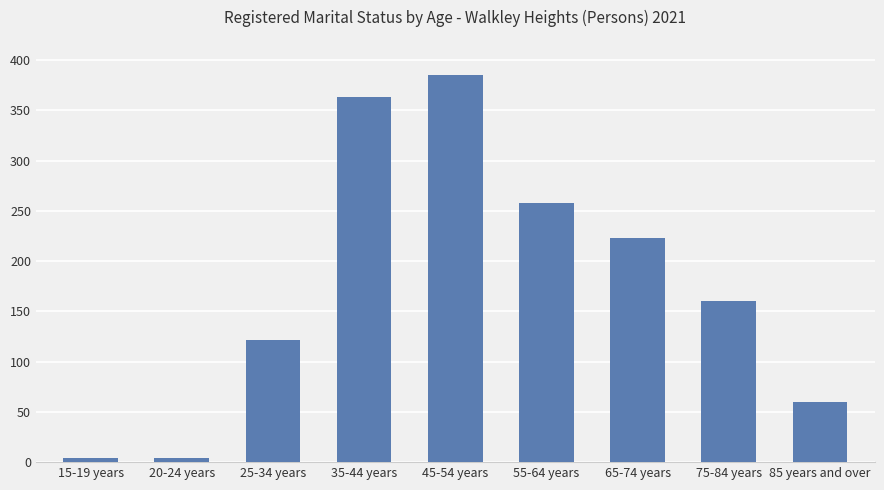

The value at 25-34 years is 81. True or false?

False